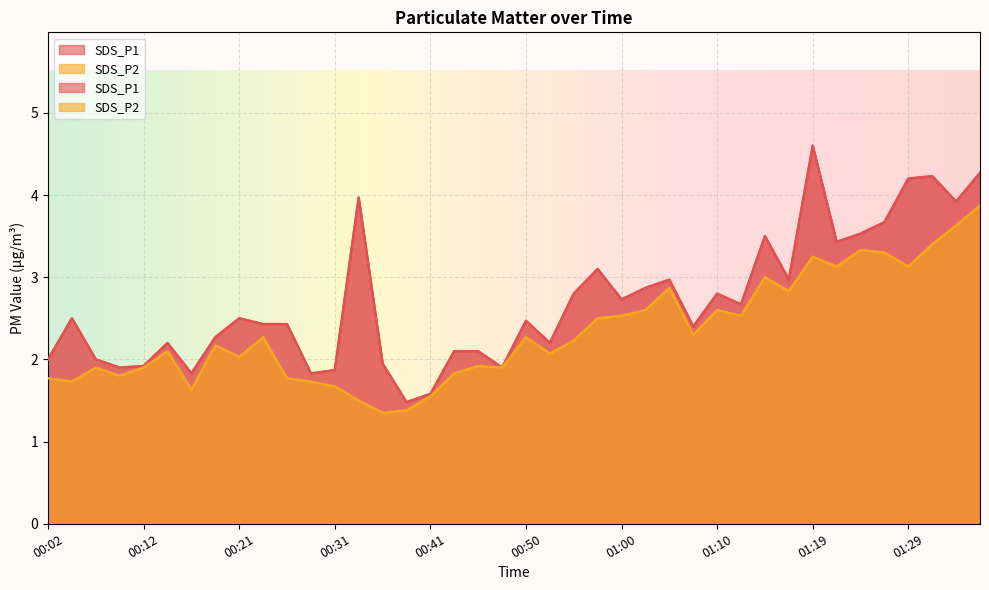

What is the label of the 11th point from the left?

00:26